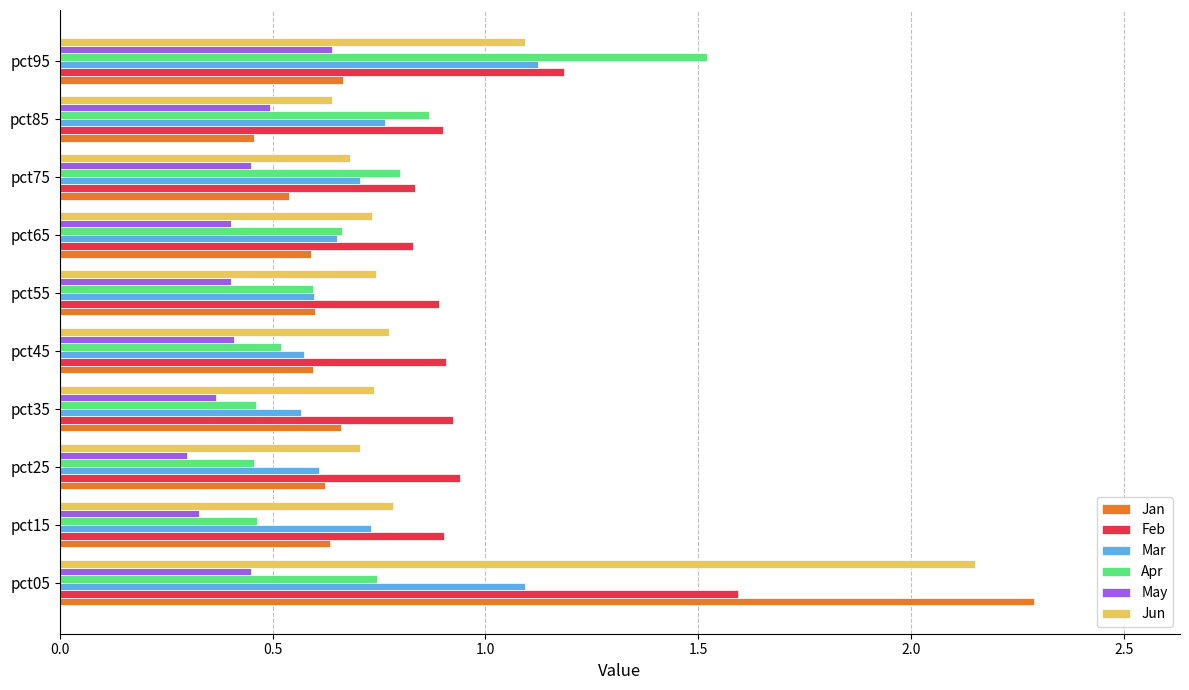

How many Apr values are between 0 and 1?

9